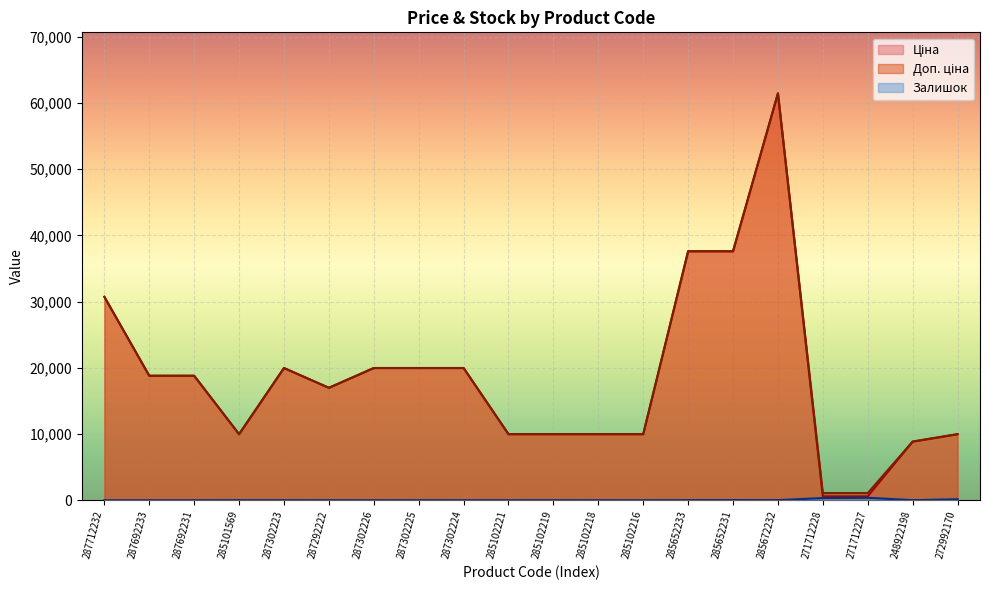

Does the chart display data point markers on the line(s)?

No